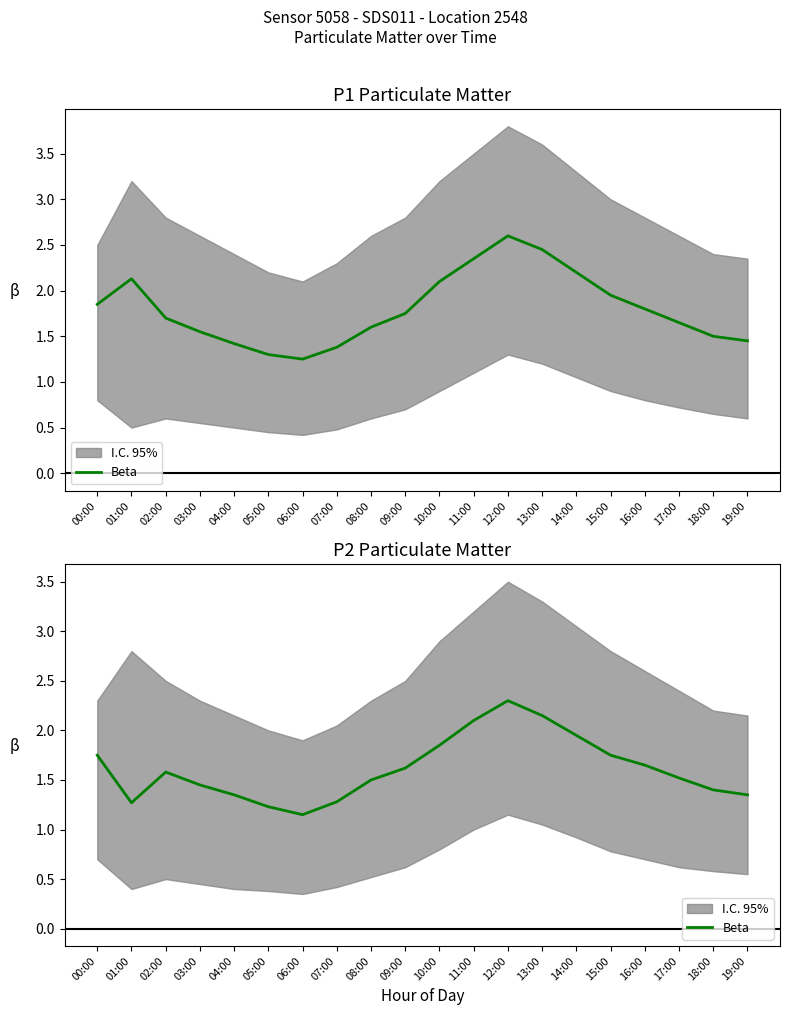

What is the label of the 19th point from the left?

18:00